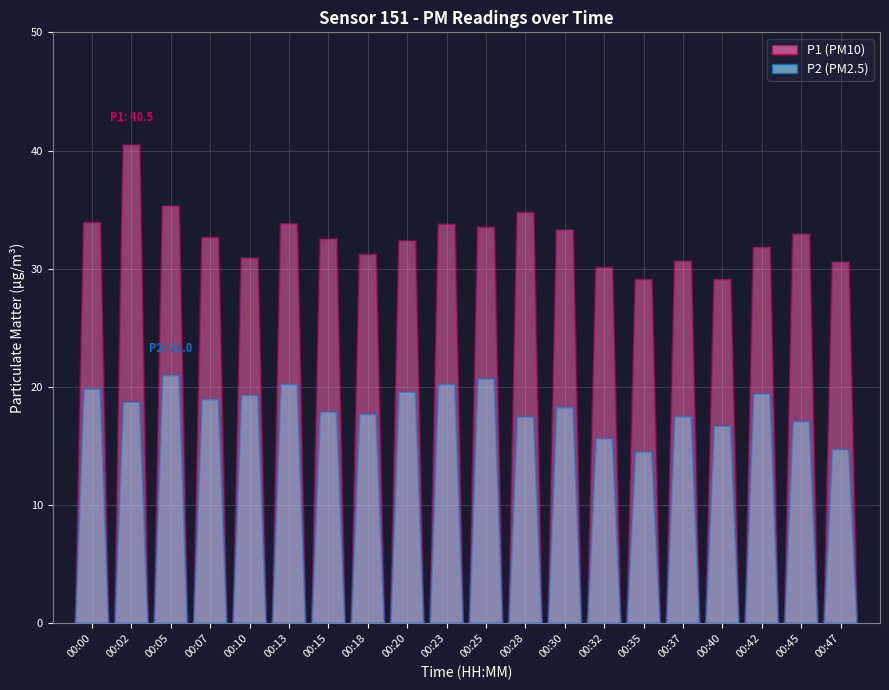

At which label does P2 first exceed 18?

00:00